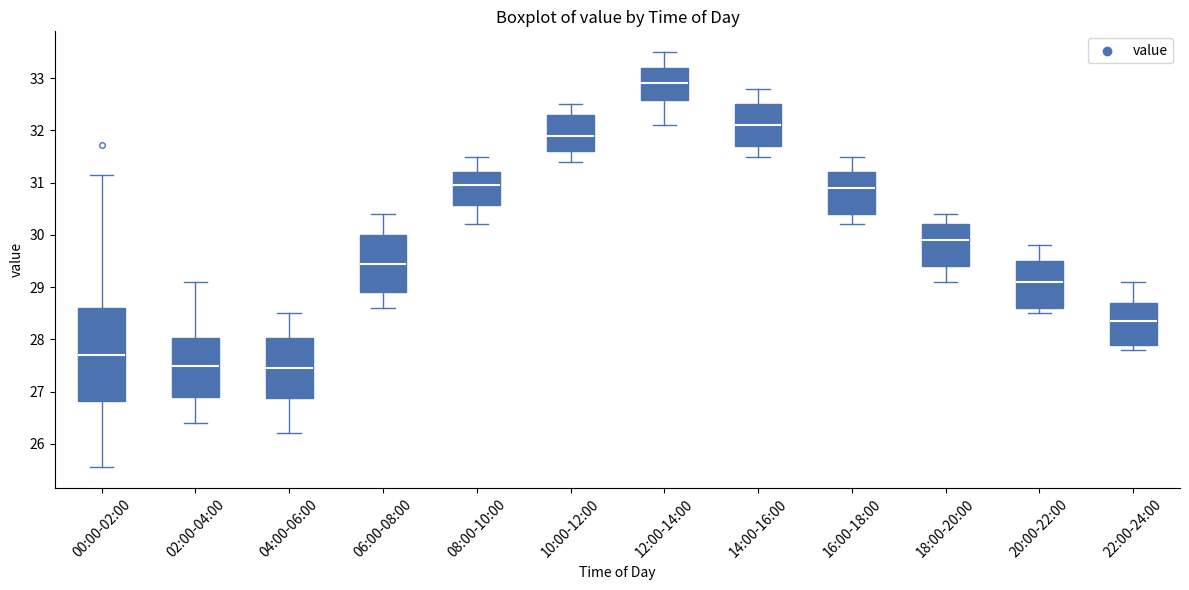

Reading left to right, read every box against the y-axis: the position of its median line, the range the box covers, and the ends of its whiskers. The values are not printed on the chart, so give them approximately, as read against the axis.

00:00-02:00: median 27.7, box 26.8 to 28.6, whiskers 25.6 to 31.2
02:00-04:00: median 27.5, box 26.9 to 28.0, whiskers 26.4 to 29.1
04:00-06:00: median 27.5, box 26.9 to 28.0, whiskers 26.2 to 28.5
06:00-08:00: median 29.5, box 28.9 to 30.0, whiskers 28.6 to 30.4
08:00-10:00: median 31.0, box 30.6 to 31.2, whiskers 30.2 to 31.5
10:00-12:00: median 31.9, box 31.6 to 32.3, whiskers 31.4 to 32.5
12:00-14:00: median 32.9, box 32.6 to 33.2, whiskers 32.1 to 33.5
14:00-16:00: median 32.1, box 31.7 to 32.5, whiskers 31.5 to 32.8
16:00-18:00: median 30.9, box 30.4 to 31.2, whiskers 30.2 to 31.5
18:00-20:00: median 29.9, box 29.4 to 30.2, whiskers 29.1 to 30.4
20:00-22:00: median 29.1, box 28.6 to 29.5, whiskers 28.5 to 29.8
22:00-24:00: median 28.4, box 27.9 to 28.7, whiskers 27.8 to 29.1